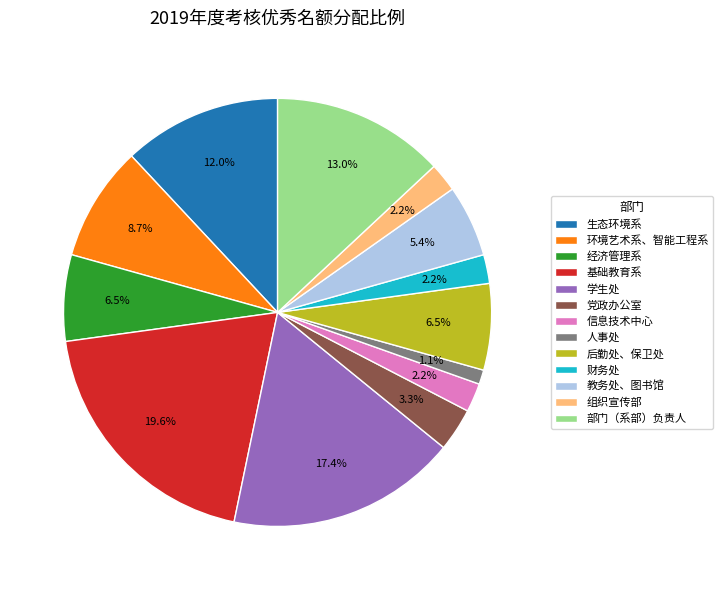

What is the total percentage of 党政办公室 and 后勤处、保卫处?

9.8%